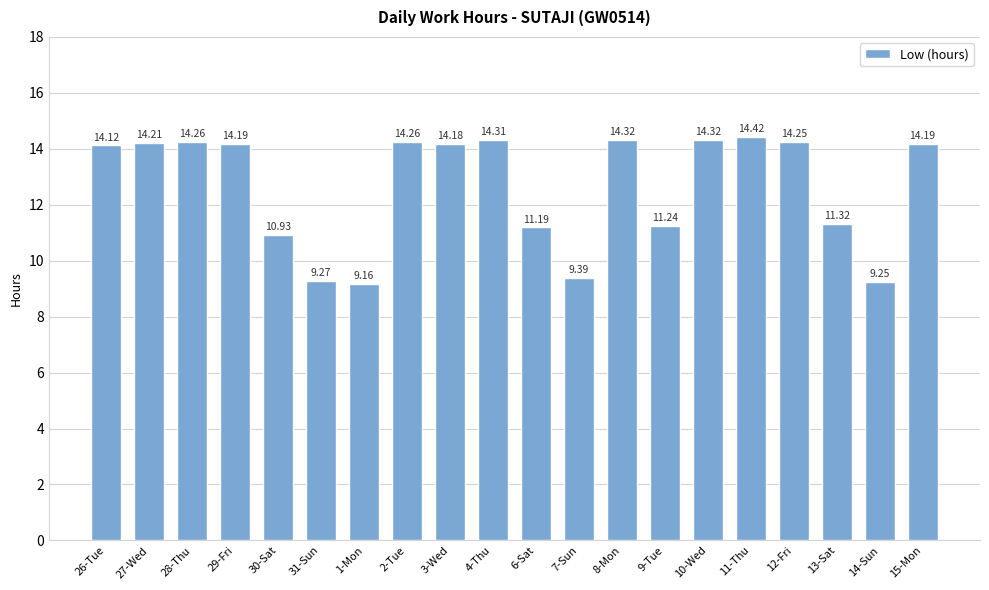

Between 13-Sat and 27-Wed, which is larger?

27-Wed